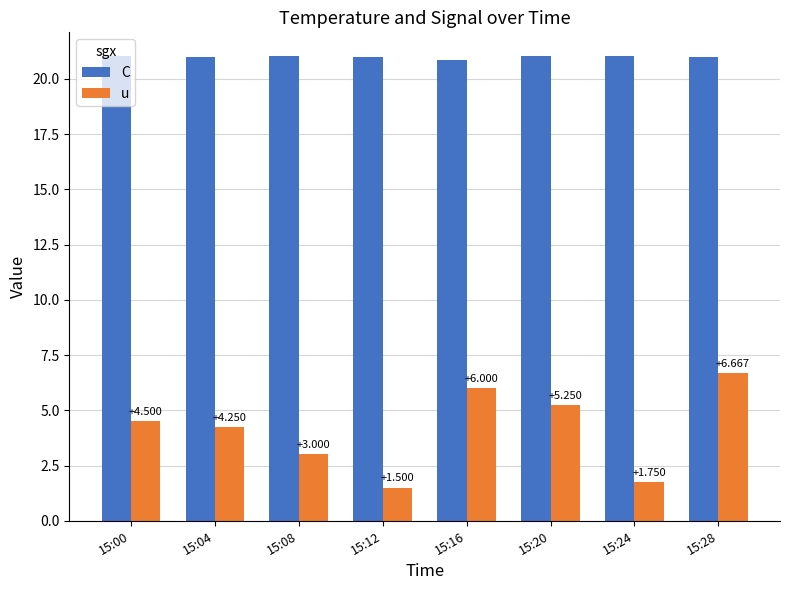

What is the sum of the u values at 15:24 and 15:16?

7.8